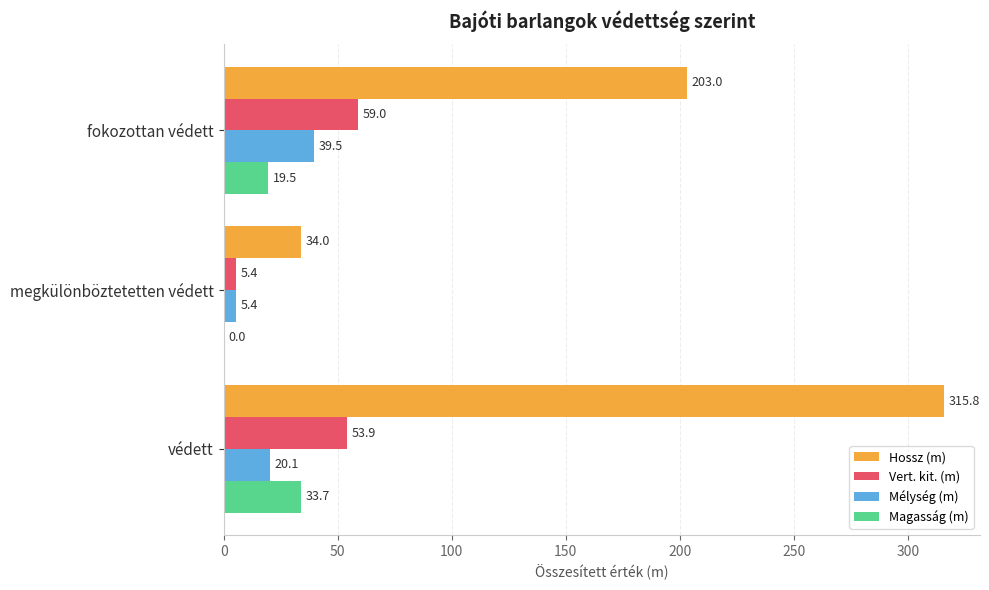

What is the average value of the Mélység (m) series?

21.7